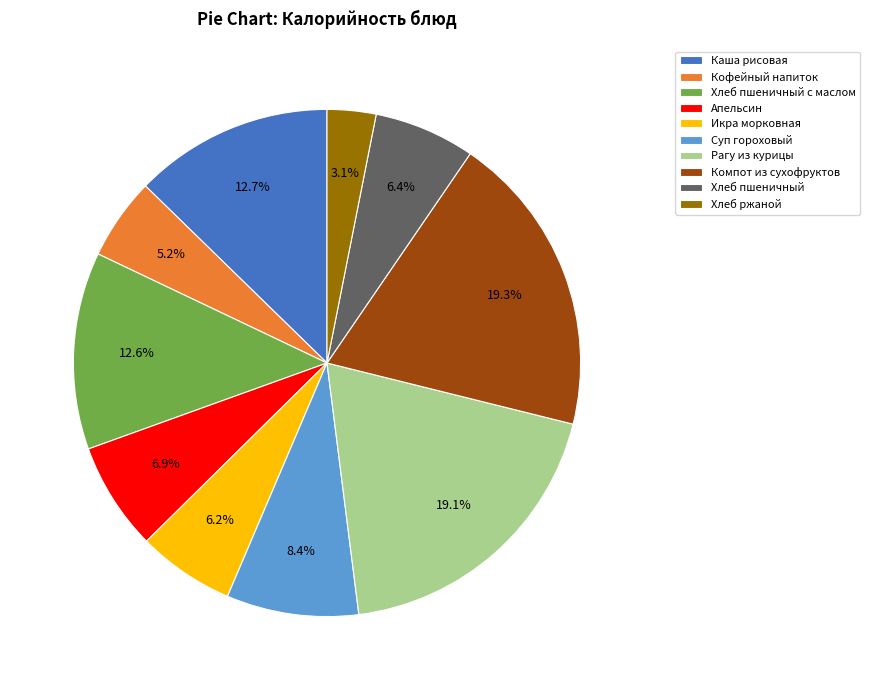

Between Каша рисовая and Икра морковная, which is larger?

Каша рисовая